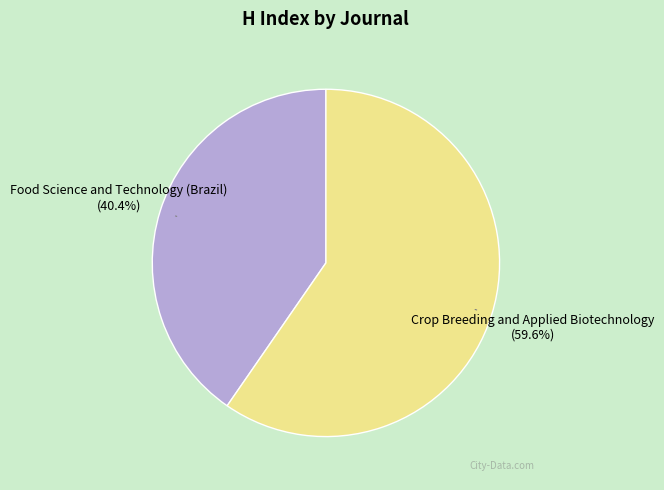

Which has a higher value, Food Science and Technology (Brazil) or Crop Breeding and Applied Biotechnology?

Crop Breeding and Applied Biotechnology